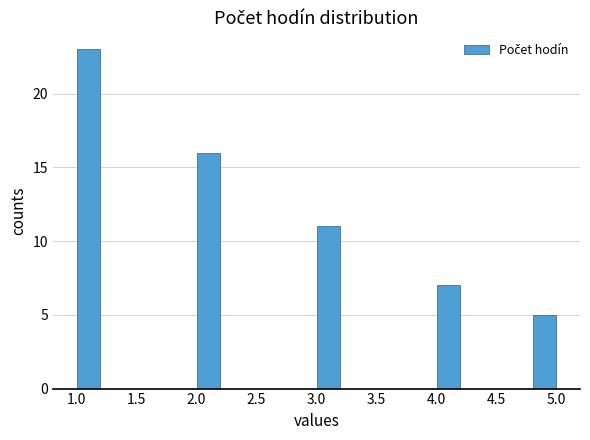

Reading left to right, list every bar in this chart as the range it spans on the x-axis followed by its height. The values are not printed on the chart, so give them approximately, as read against the axis.

1.0 to 1.2: 23
1.2 to 1.4: 0
1.4 to 1.6: 0
1.6 to 1.8: 0
1.8 to 2.0: 0
2.0 to 2.2: 16
2.2 to 2.4: 0
2.4 to 2.6: 0
2.6 to 2.8: 0
2.8 to 3.0: 0
3.0 to 3.2: 11
3.2 to 3.4: 0
3.4 to 3.6: 0
3.6 to 3.8: 0
3.8 to 4.0: 0
4.0 to 4.2: 7
4.2 to 4.4: 0
4.4 to 4.6: 0
4.6 to 4.8: 0
4.8 to 5.0: 5